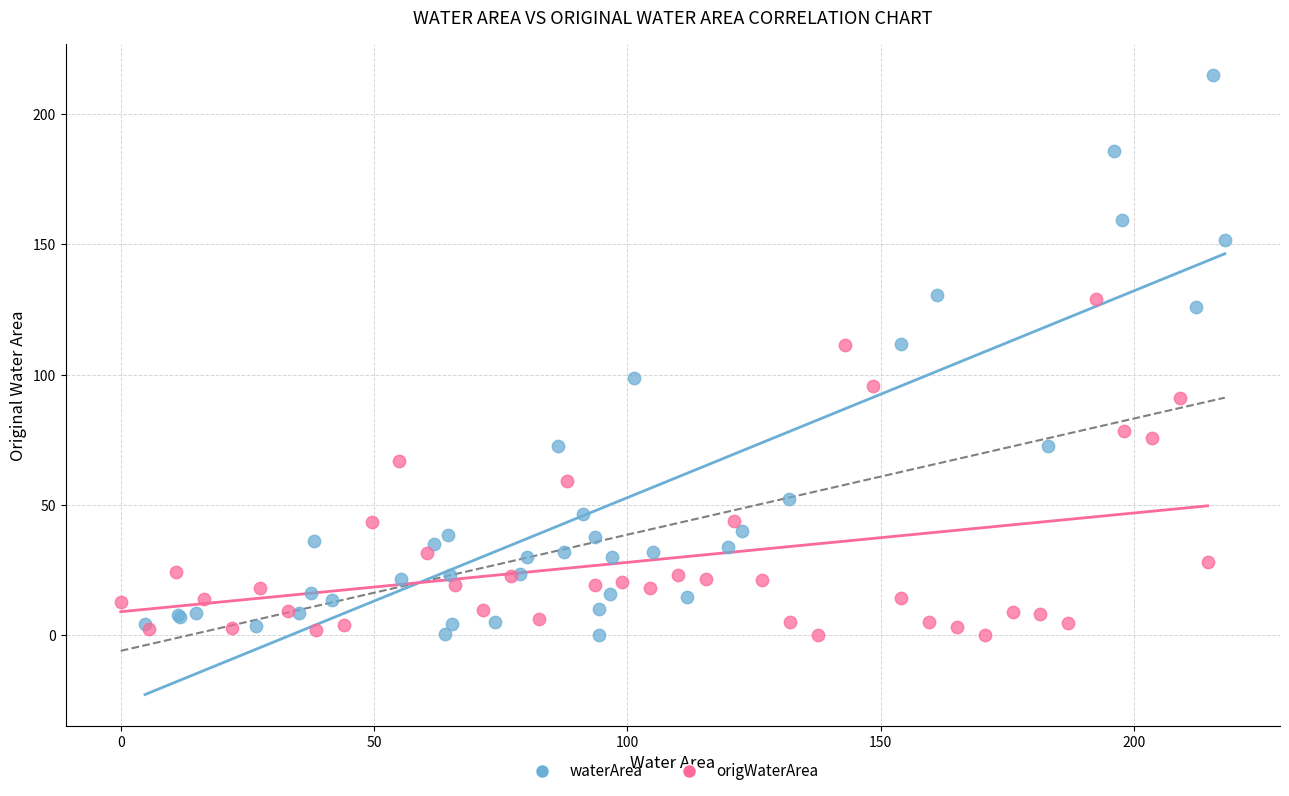

Which series has the widest spread of Y values?

waterArea